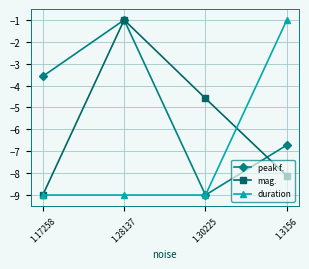

What is the total value across all series at 1.3156?

-15.8